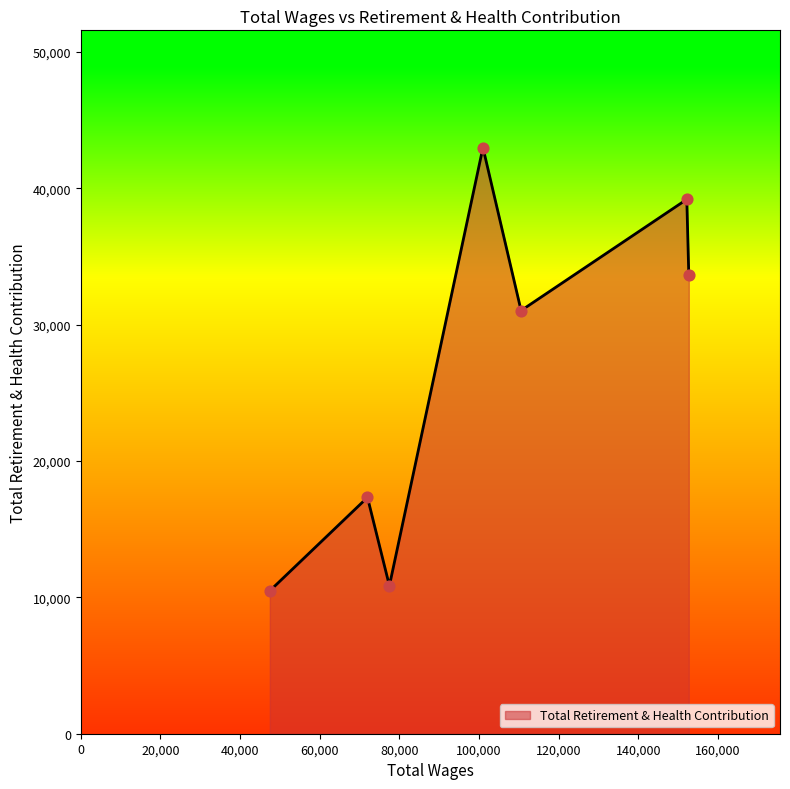

What is the maximum value shown in the chart?

42999